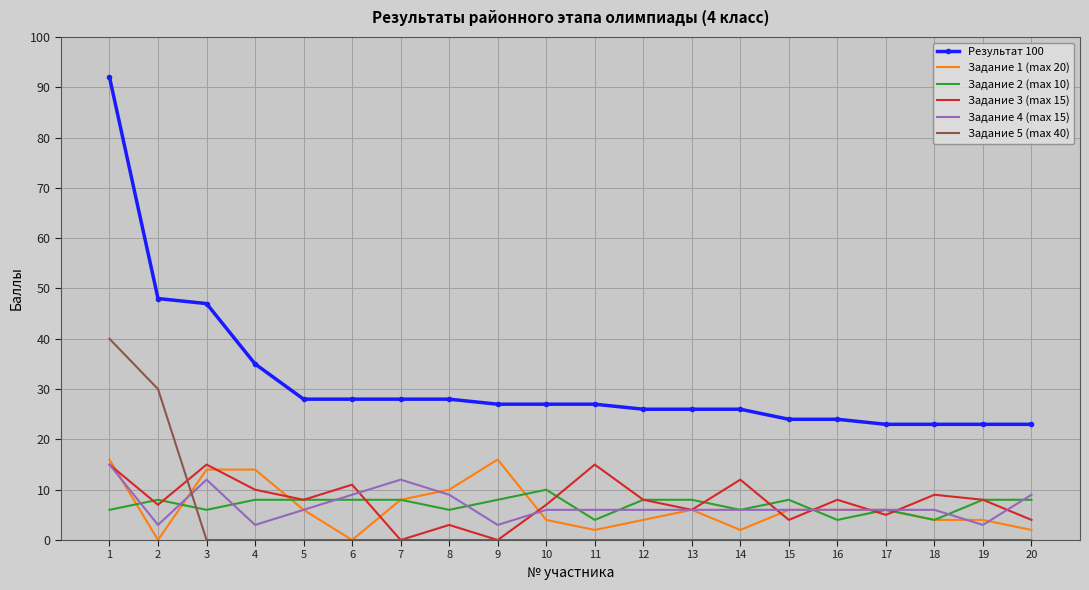

What are all the series names shown in the legend?

Результат 100, Задание 1 (max 20), Задание 2 (max 10), Задание 3 (max 15), Задание 4 (max 15), Задание 5 (max 40)